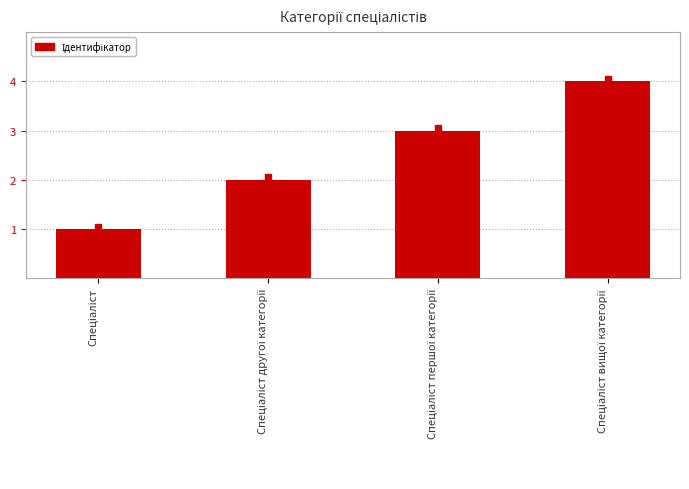

What is the greatest value displayed?

4